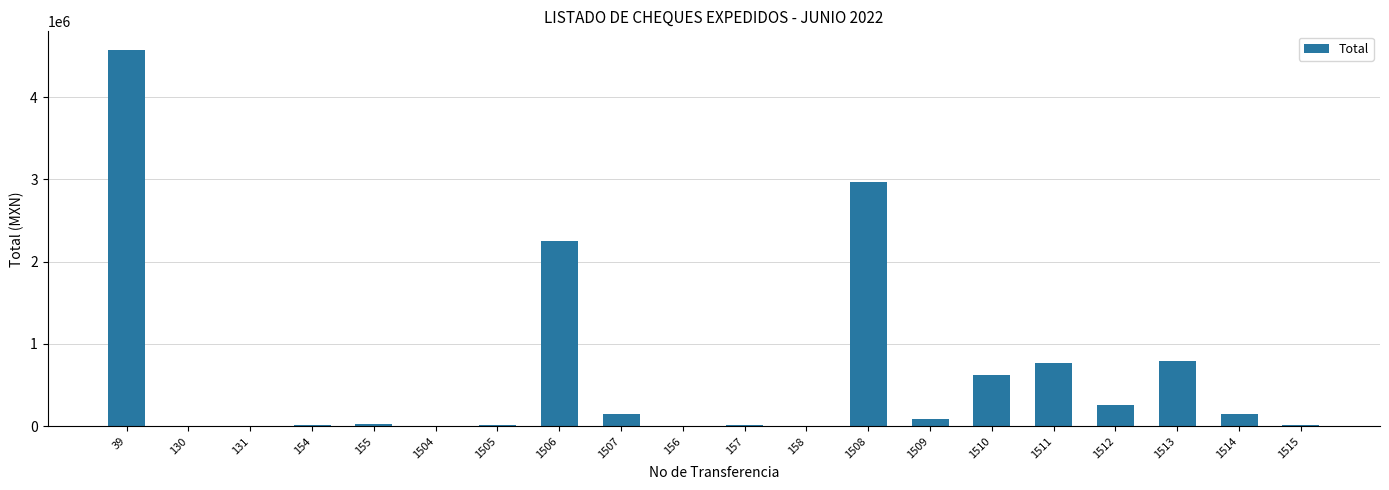

Approximately how many times larger is the value at 1513 compared to 1511?

1.0